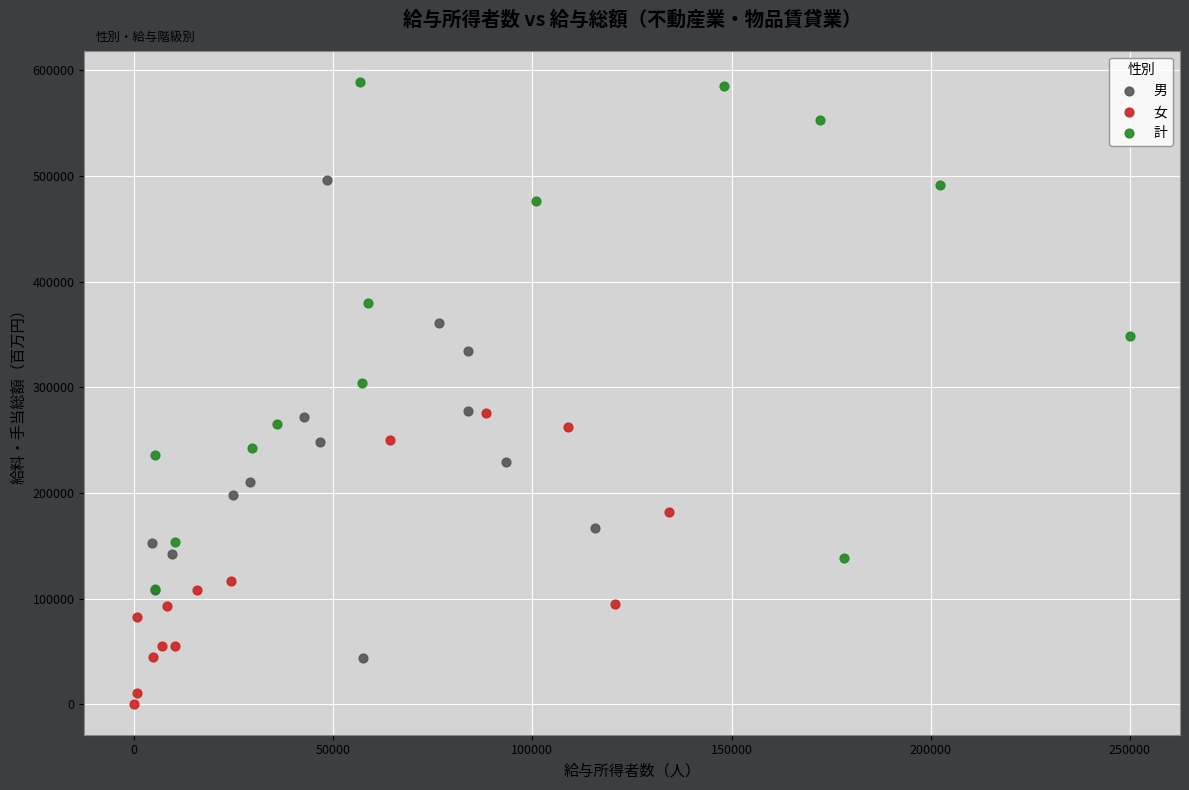

What are all the series names shown in the legend?

男, 女, 計